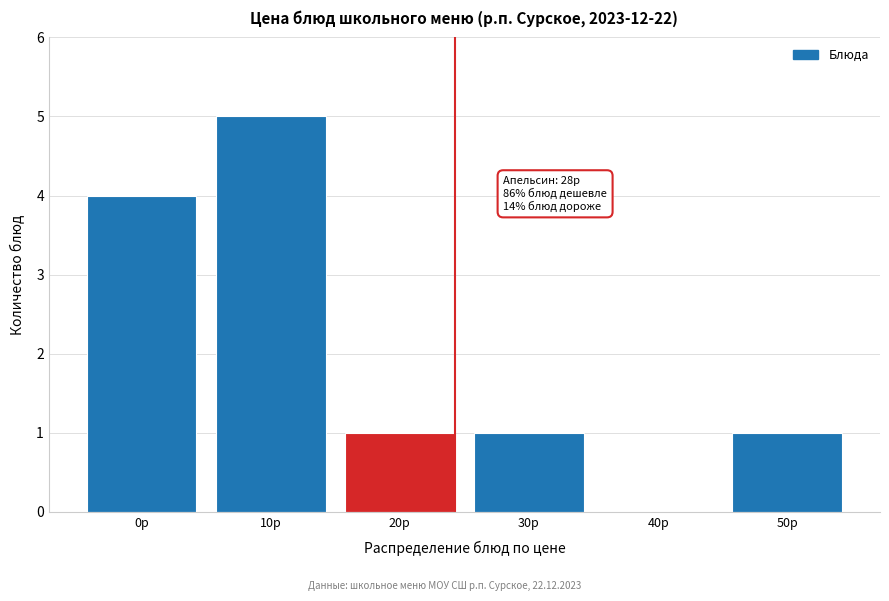

Reading right to left, what are all the values shown in this chart?

50р=1	40р=0	30р=1	20р=1	10р=5	0р=4